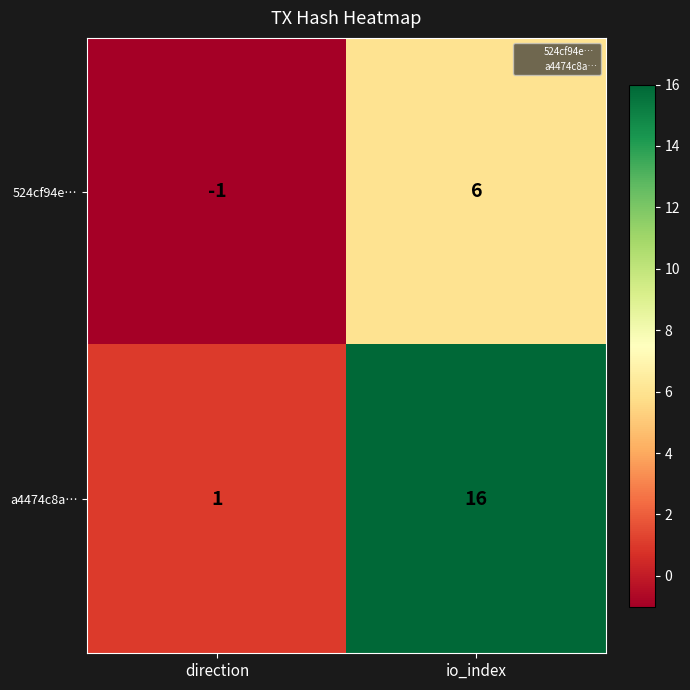

Rank the series at io_index from highest to lowest value.

a4474c8a…, 524cf94e…